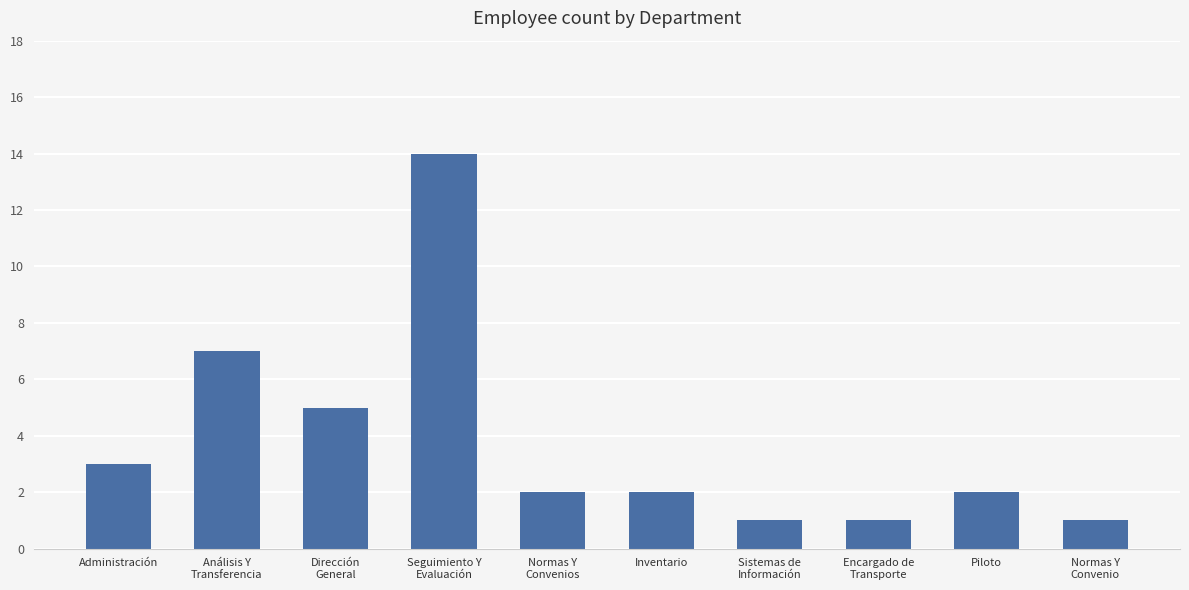

What is the change in value from Análisis Y
Transferencia to Sistemas de
Información?

-6